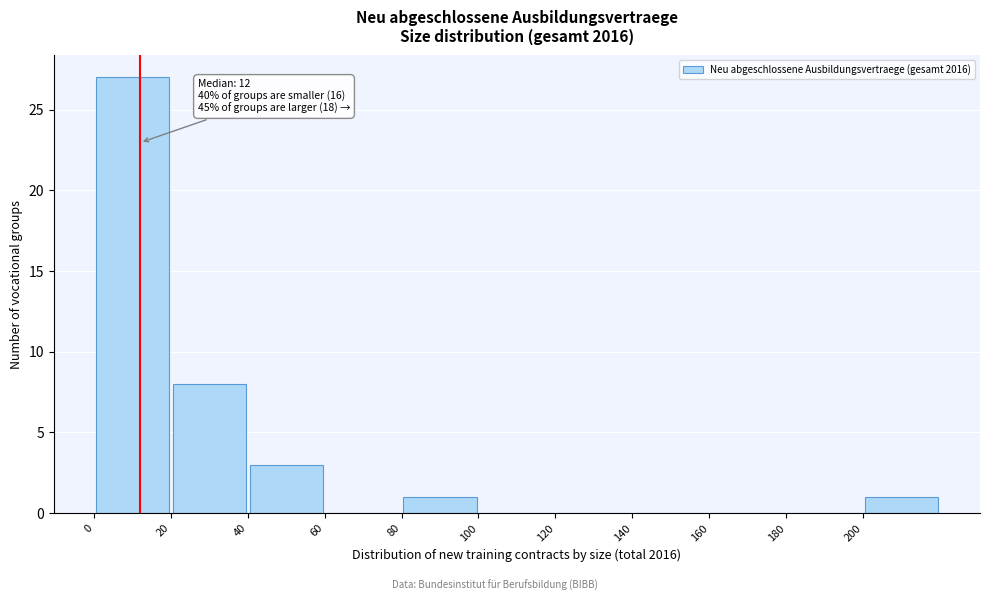

Over which range of the x-axis is the bar tallest?

0 to 20